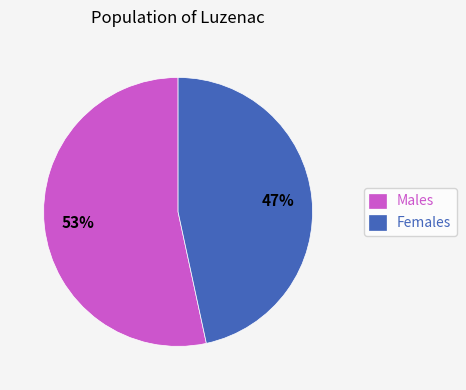

Rank the categories by value from highest to lowest.

Males, Females